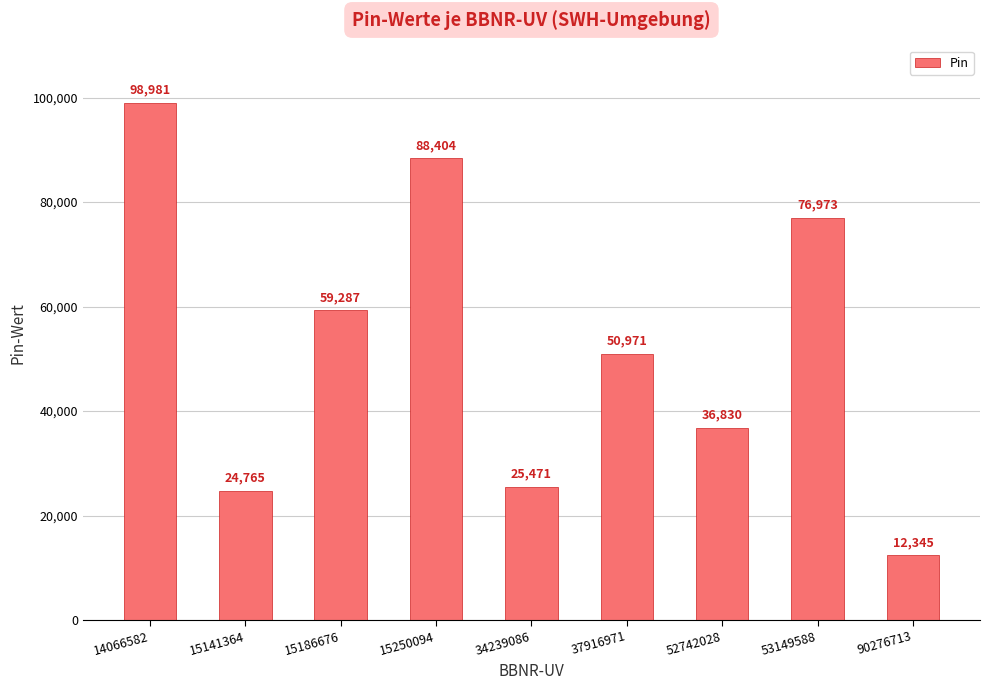

True or false: the data shows 88404 at 15250094.

True